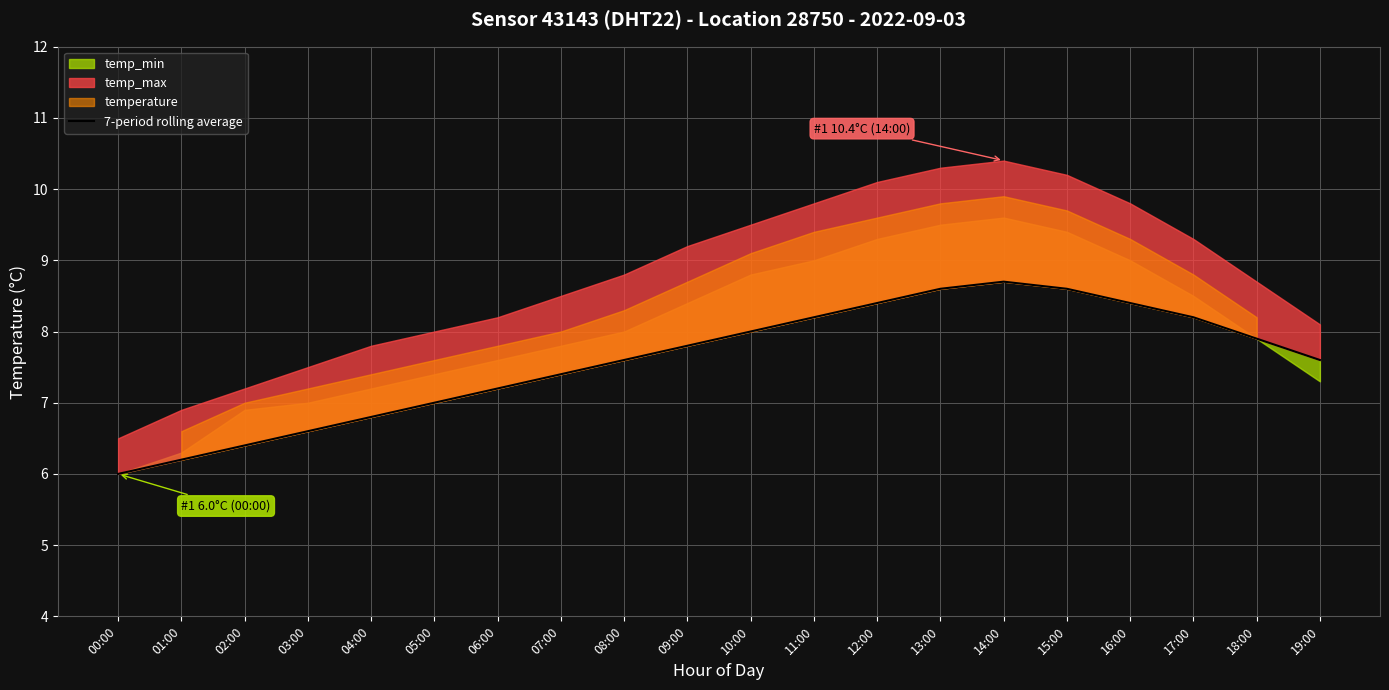

Which label corresponds to the smallest value in the chart?

00:00